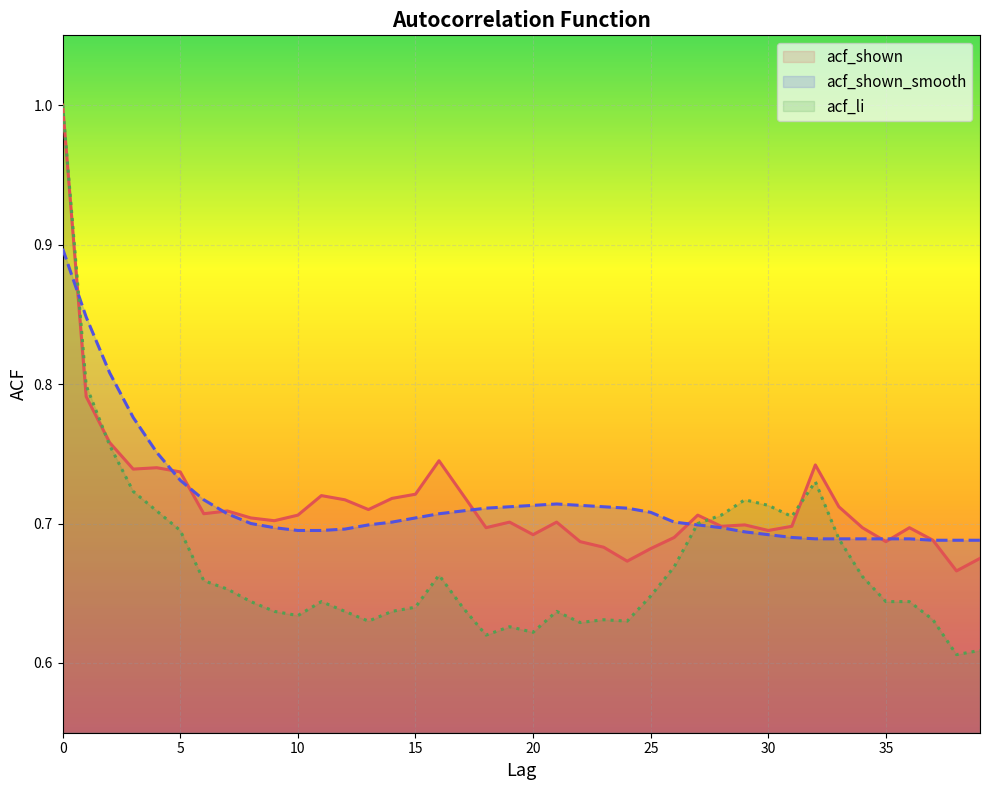

How many times do acf_shown and acf_shown_smooth cross each other?

8